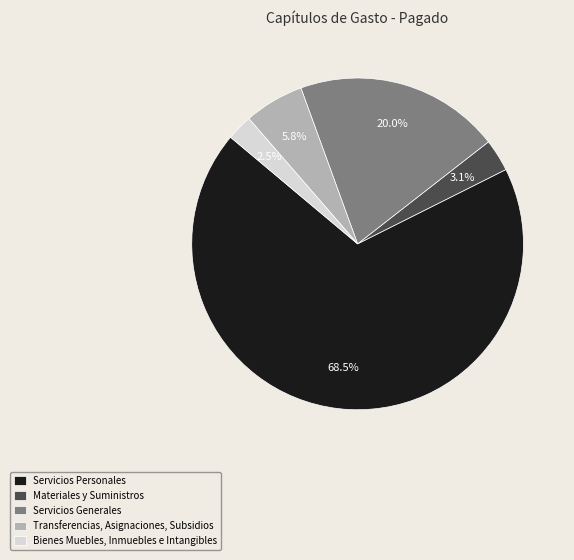

What is the largest slice in the pie chart?

Servicios Personales